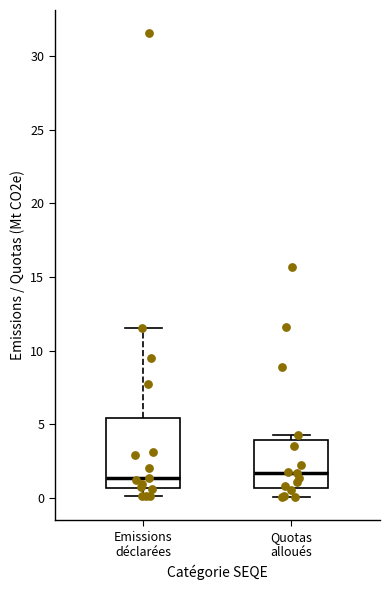

Reading left to right, transcribe this box plot: for each box, give where its median line is, the range the box spans, and where its two whiskers end, as read against the y-axis. The values are not printed on the chart, so give them approximately, as read against the axis.

Emissions déclarées: median 1.5, box 0.5 to 5.5, whiskers 0.0 to 11.5
Quotas alloués: median 1.5, box 0.5 to 4.0, whiskers 0.0 to 4.5